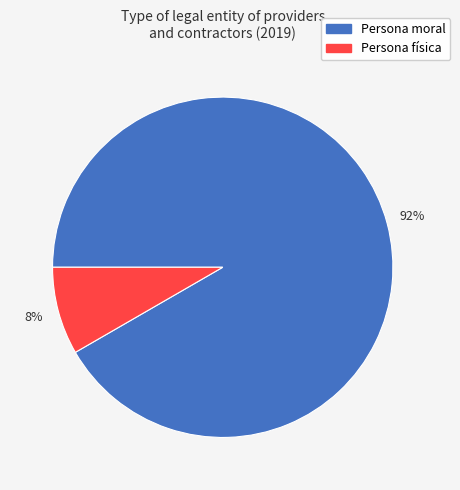

True or false: Persona moral accounts for 99% of the total.

False